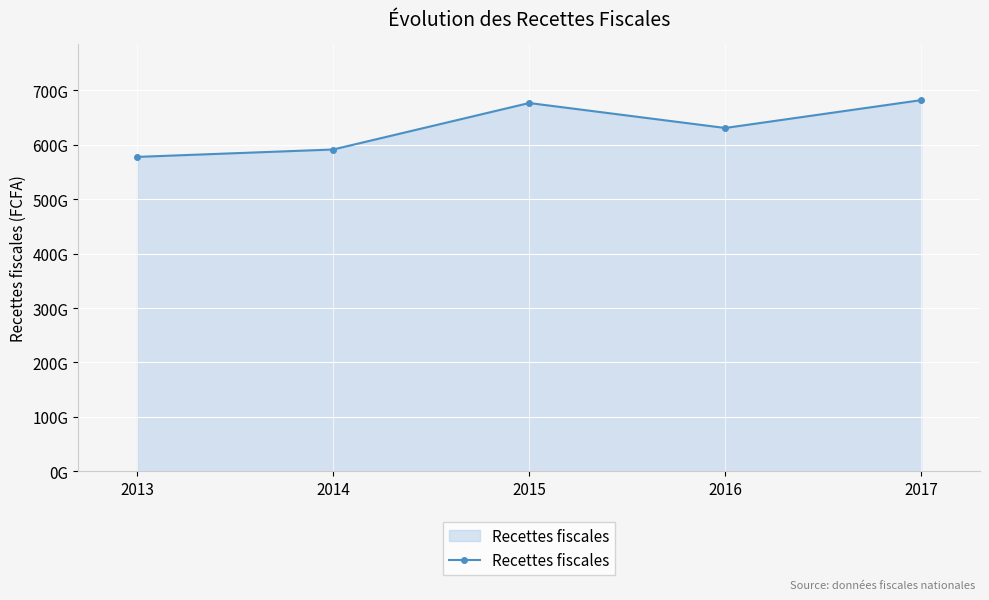

Rank the categories by value from highest to lowest.

2017, 2015, 2016, 2014, 2013